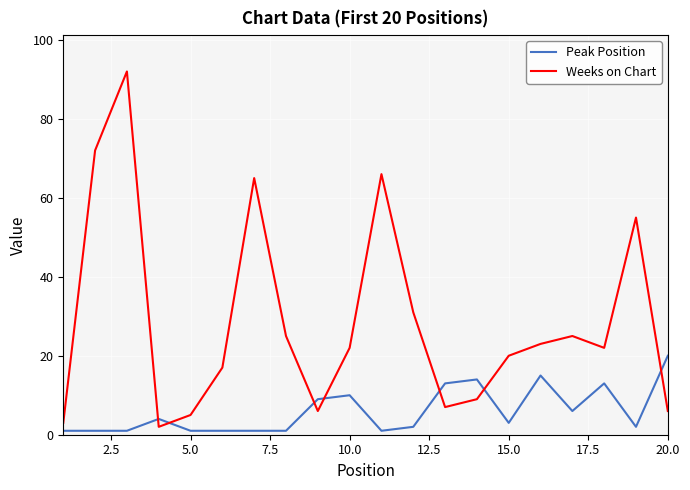

What is the maximum value shown in the chart?

92